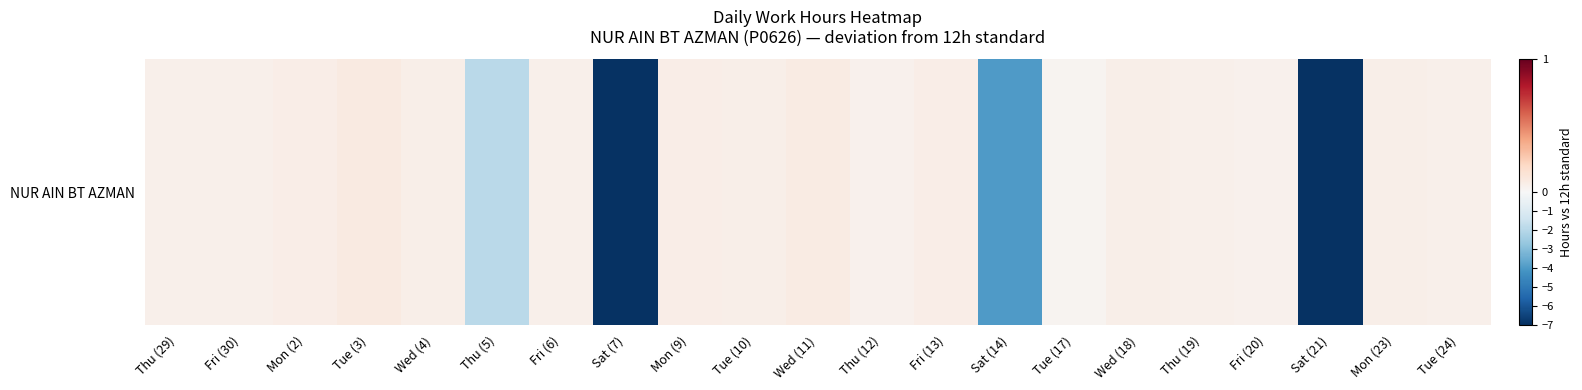

Rank the categories by value from lowest to highest.

Sat (21), Sat (7), Sat (14), Thu (5), Tue (17), Thu (12), Fri (20), Thu (29), Fri (30), Fri (6), Thu (19), Tue (24), Wed (4), Tue (10), Wed (18), Mon (23), Mon (2), Mon (9), Fri (13), Wed (11), Tue (3)